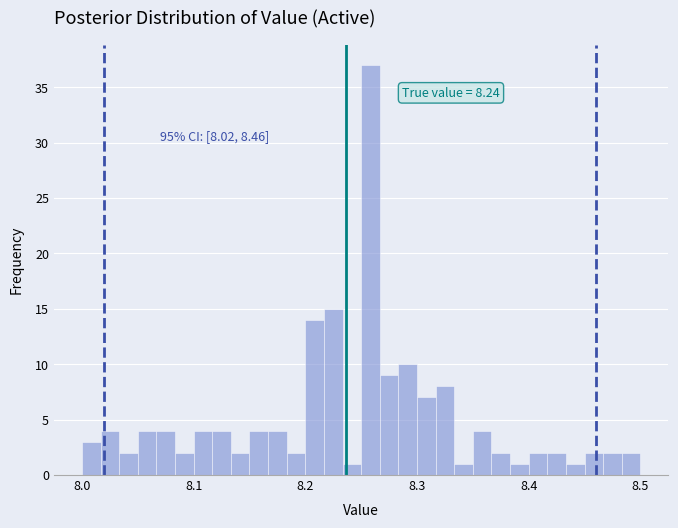

Around what value on the x-axis is the tallest bar? Give the approximate position of its centre, as read against the axis.

8.26